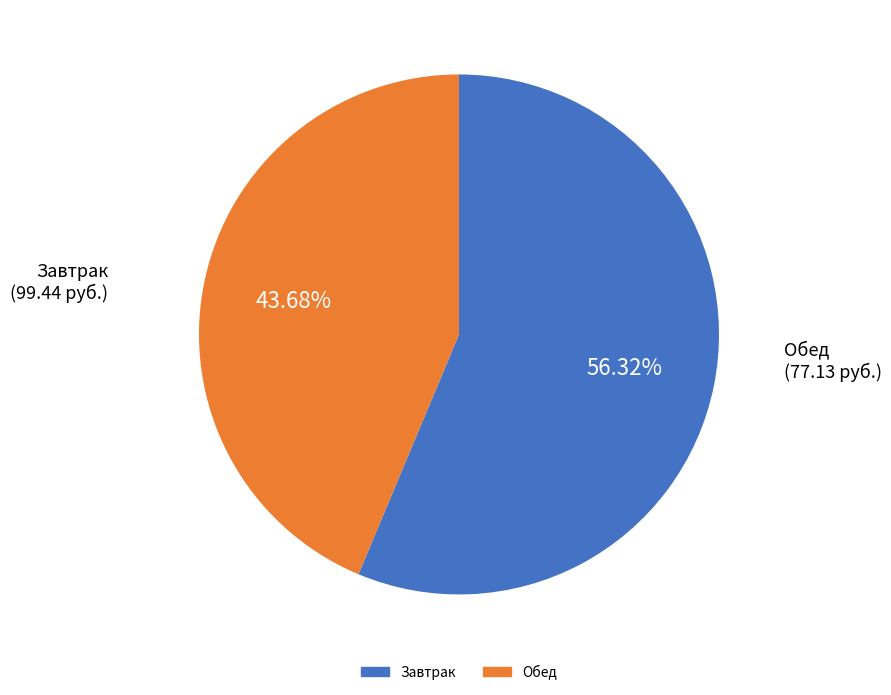

Does any single category account for the majority?

Yes